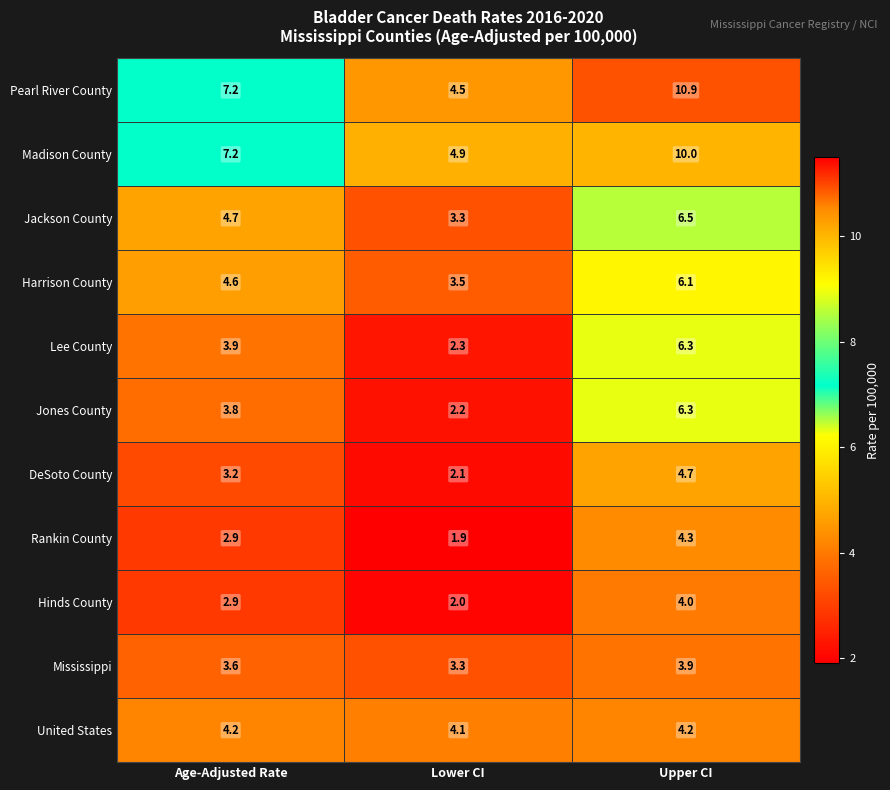

What is the total value across all series at Age-Adjusted Rate?

48.2